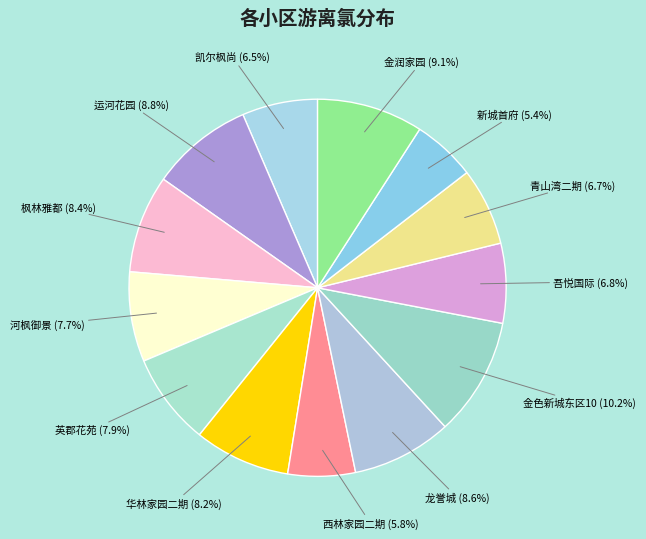

What percentage is the 河枫御景 slice, to the nearest percent?

8%